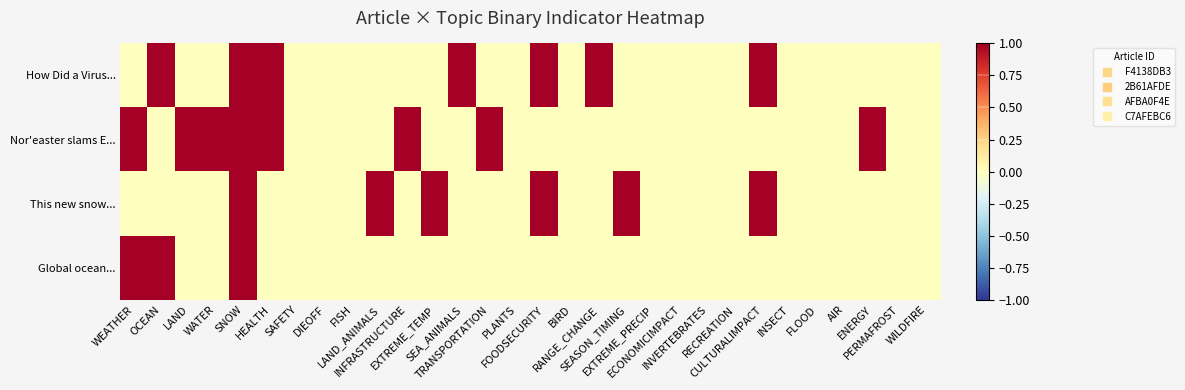

Which series has the widest spread of values?

How Did a Virus...